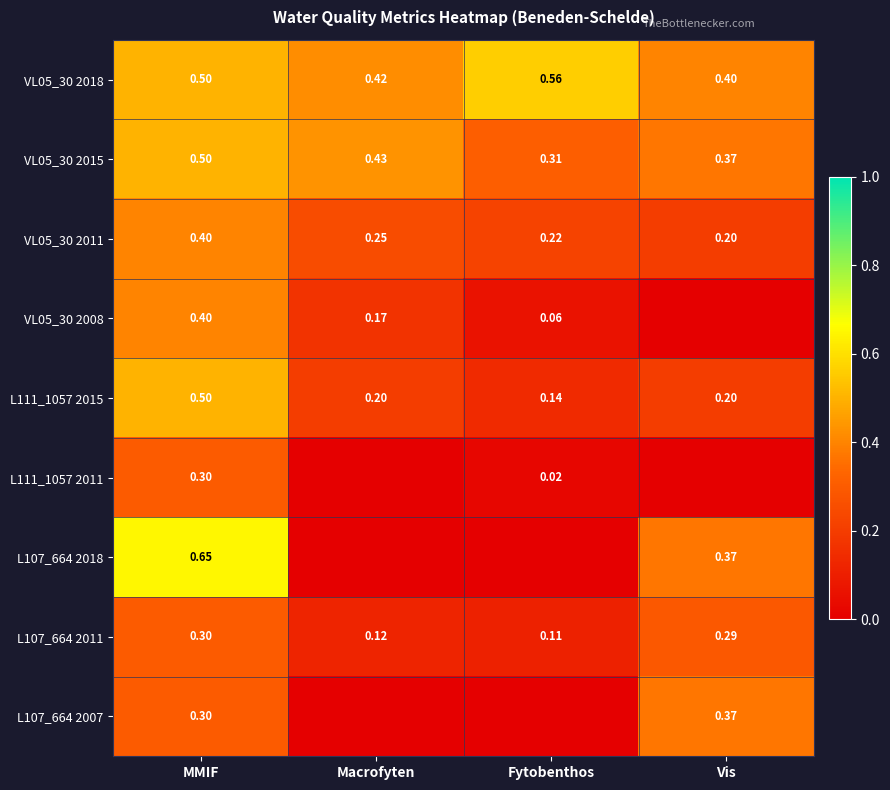

List the labels in order of L107_664 2011 value, largest first.

MMIF, Vis, Macrofyten, Fytobenthos